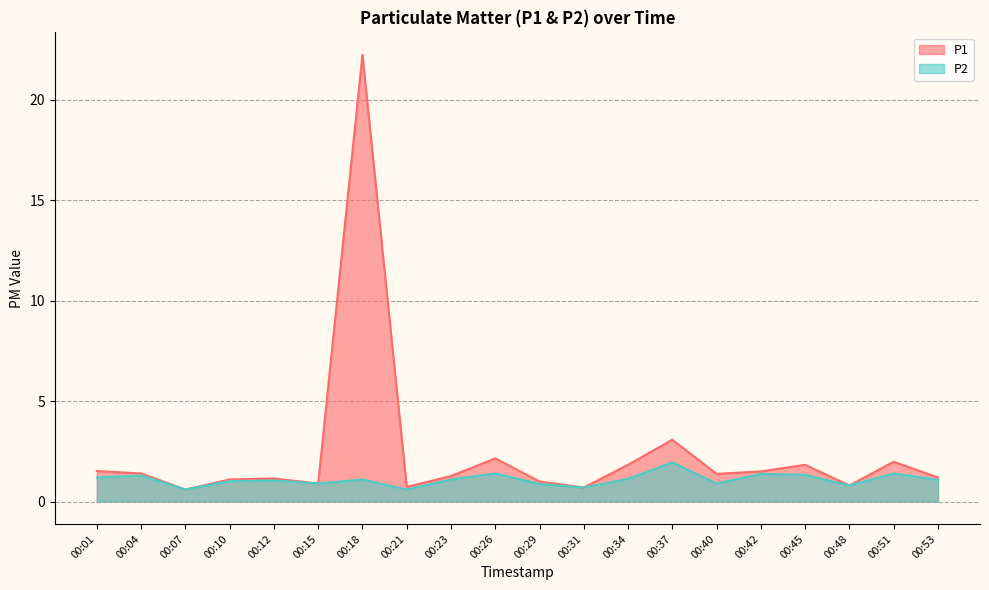

What is the spread (max minus min) of values at 00:23?

0.2